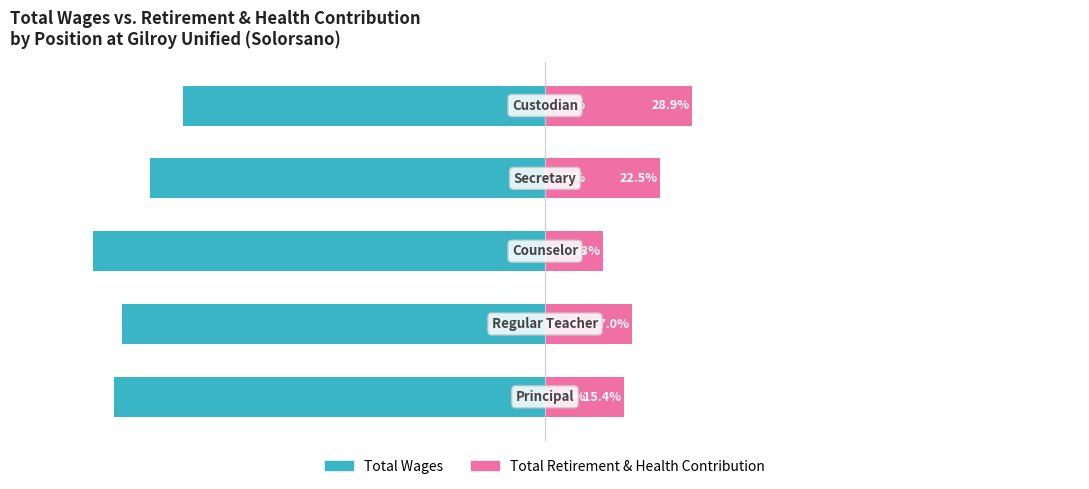

Reading left to right, what are all the values shown in this chart?

Total Wages: 0=-84.6	1=-83.0	2=-88.7	3=-77.5	4=-71.1
Total Retirement & Health Contribution: 0=15.4	1=17.0	2=11.3	3=22.5	4=28.9